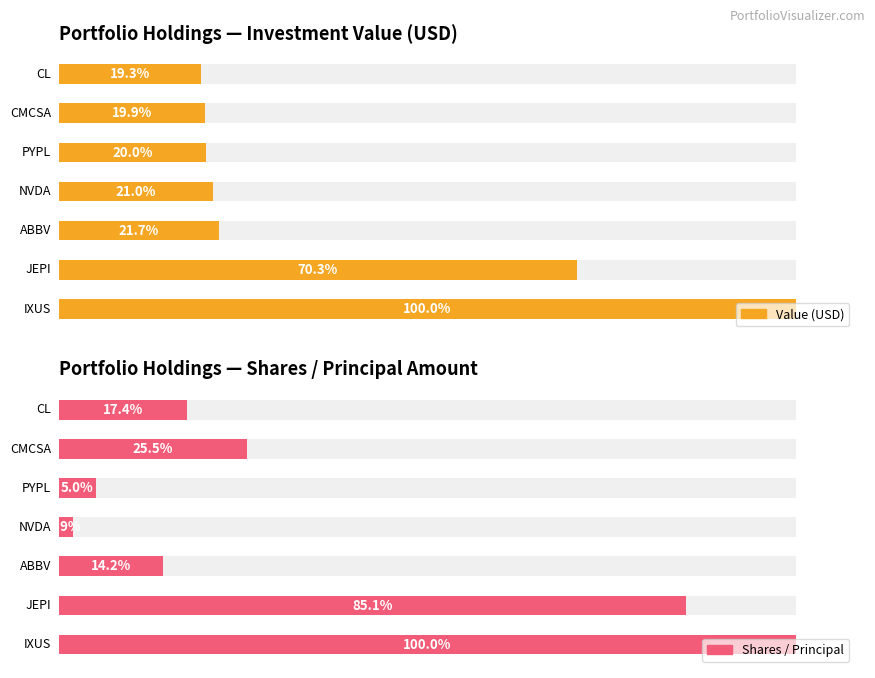

What position from the left is PYPL?

5